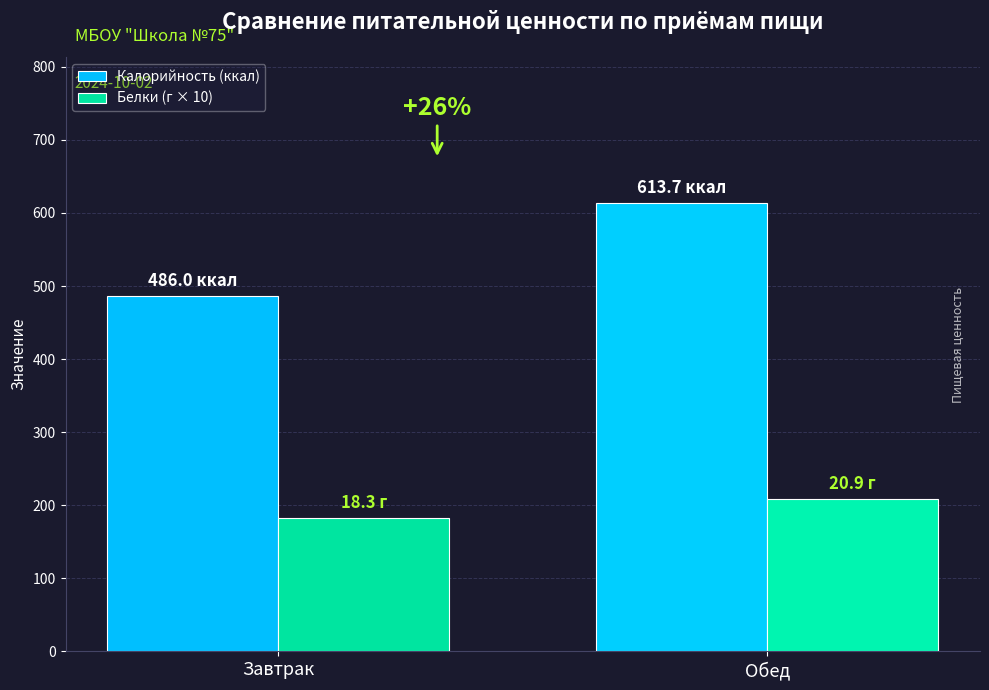

What is the label of the 1st bar from the left?

Завтрак